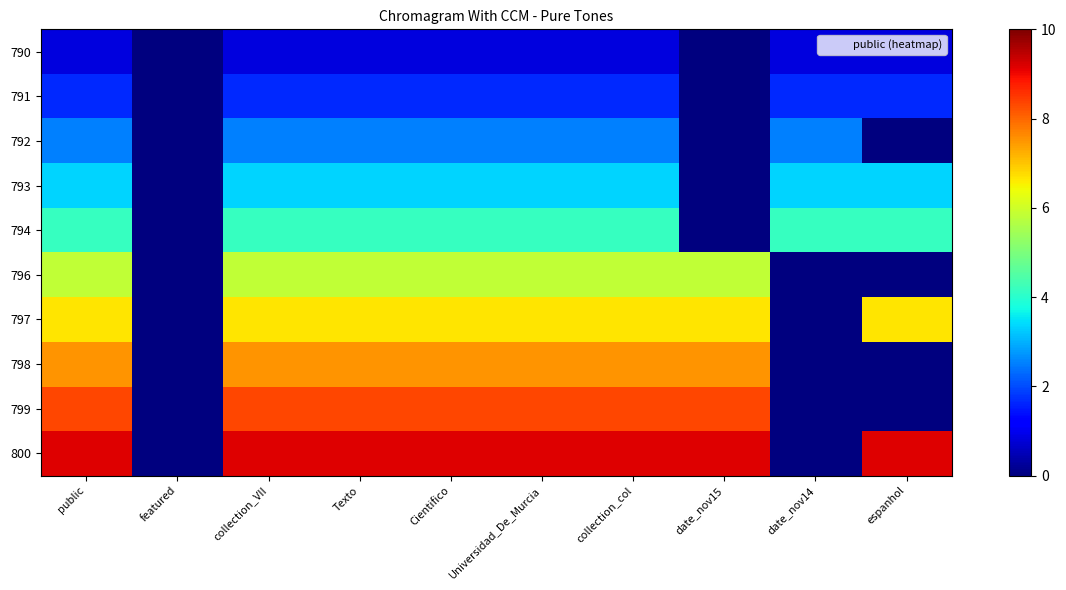

Which label corresponds to the largest value in the chart?

public